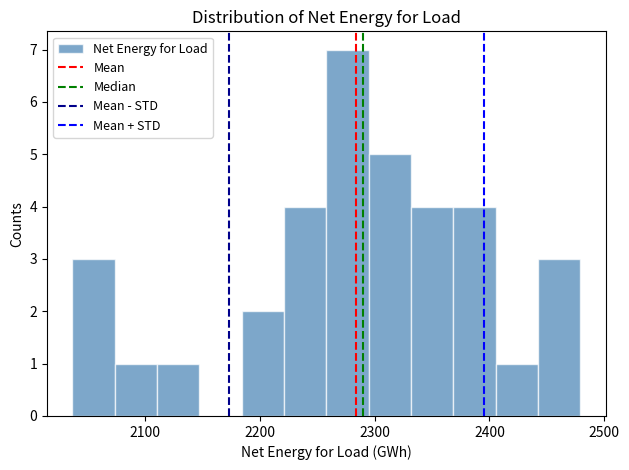

Read against the x-axis, roughly where is the centre of the tallest bar?

2280